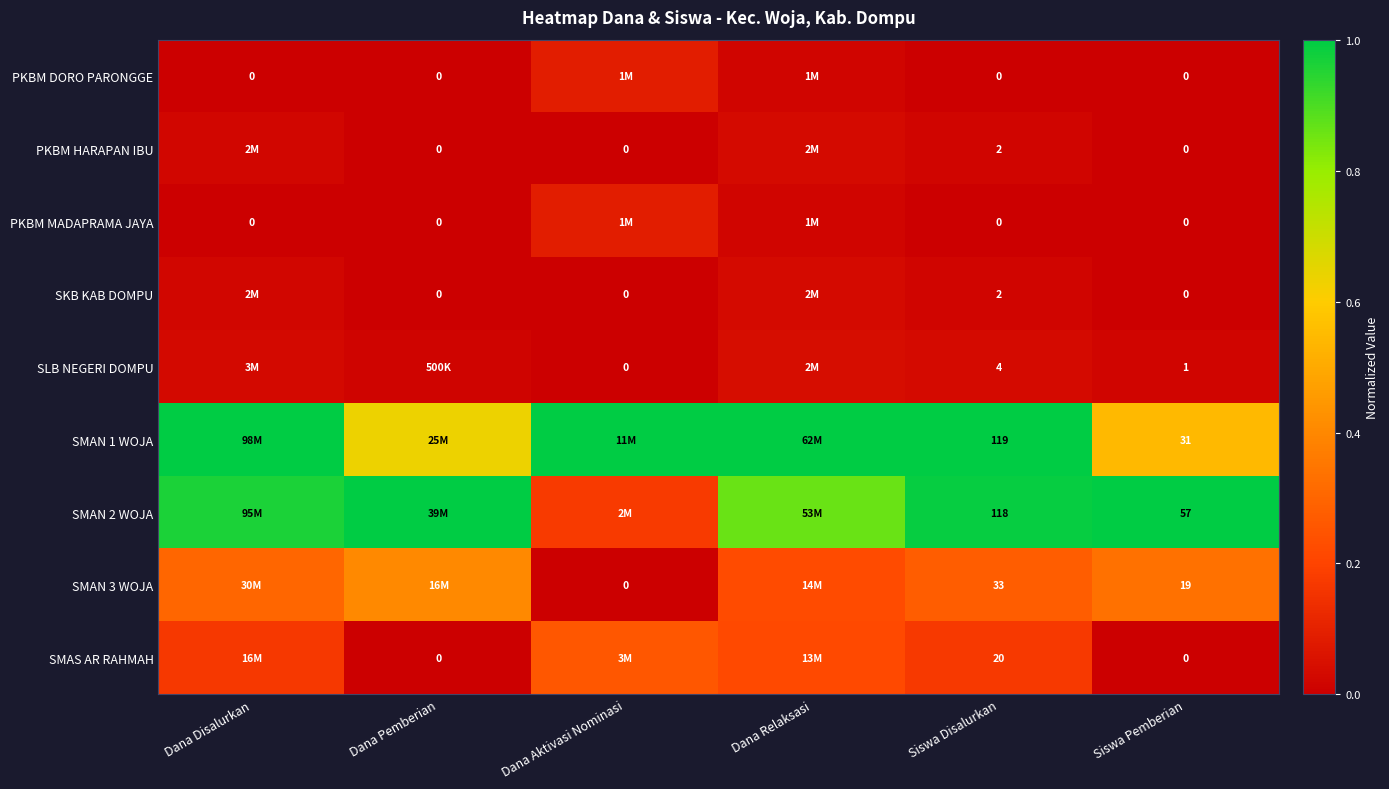

Which category has the lowest value in the SMAS AR RAHMAH series?

Dana Pemberian